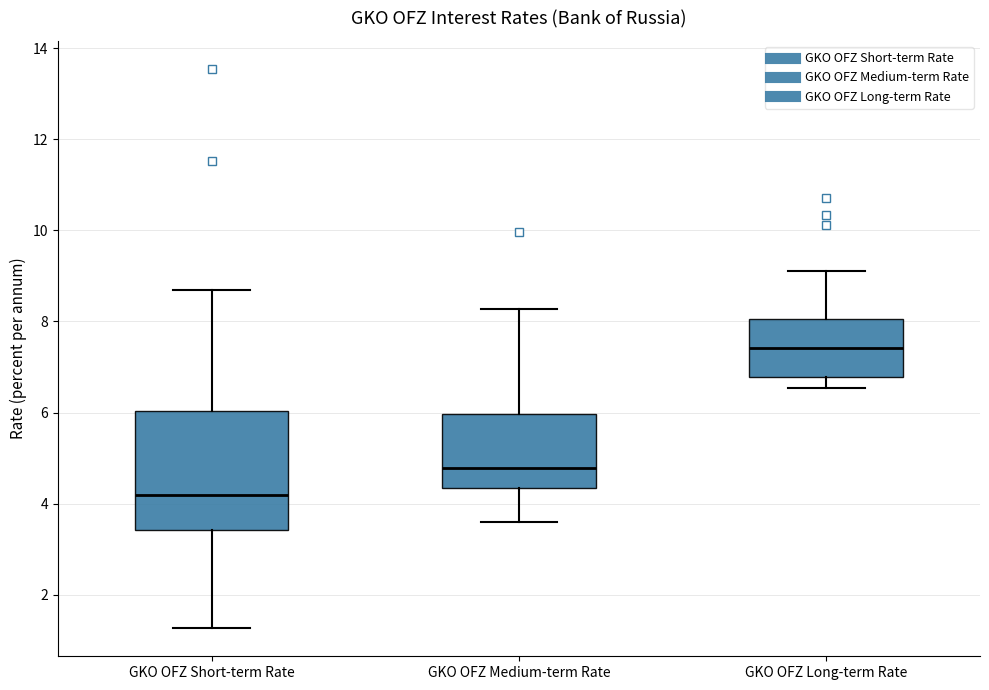

Comparing the boxes themselves (not the whiskers), which one is the tallest?

GKO OFZ Short-term Rate